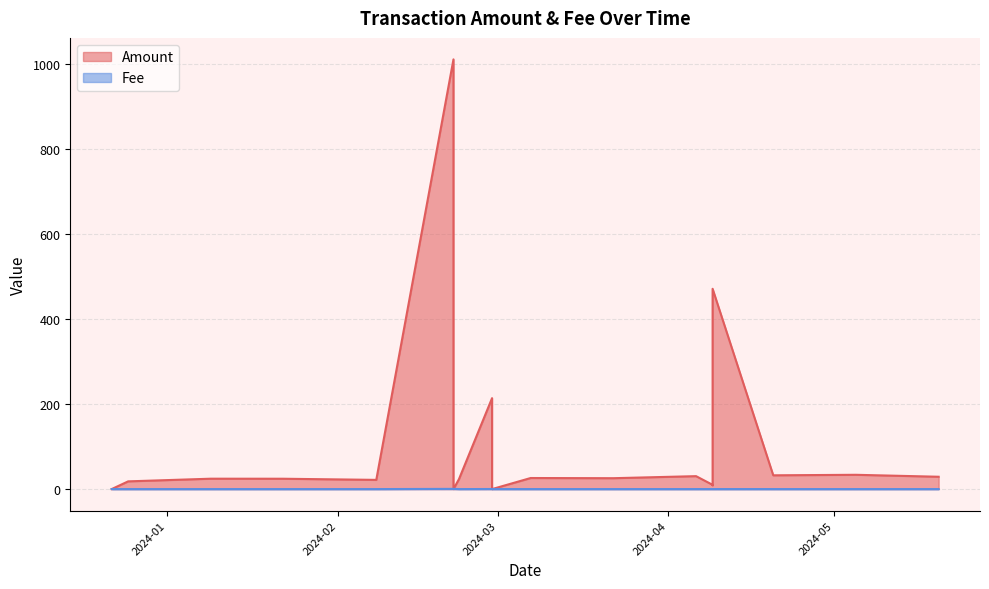

What is the average value of the Amount series?

100.7